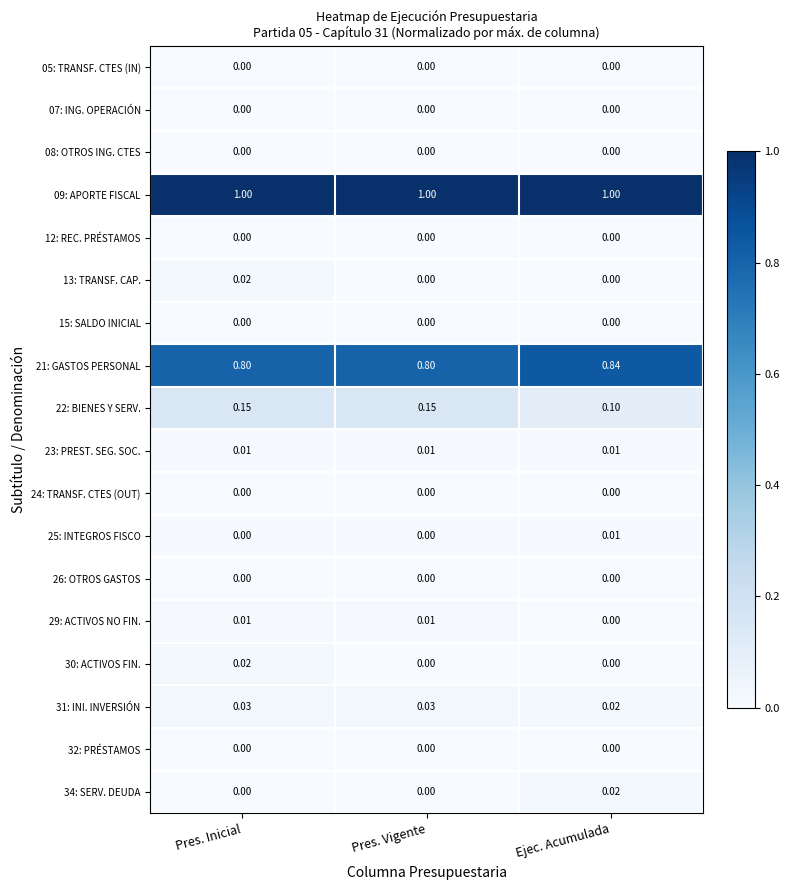

Is the value of 29: ACTIVOS NO FIN. at Pres. Inicial greater than the value of 31: INI. INVERSIÓN at Pres. Inicial?

No